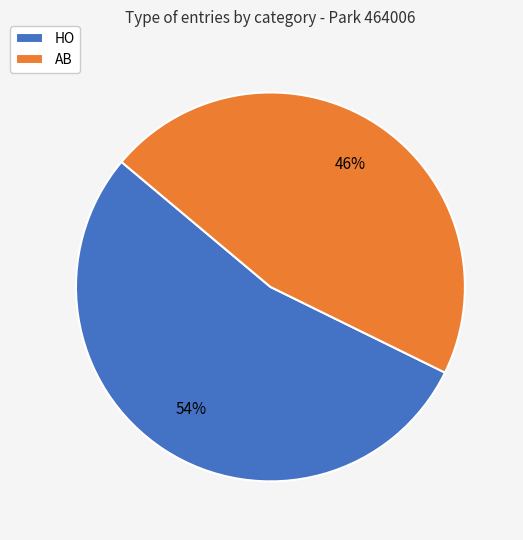

Is it true that HO is 54% of the pie?

True